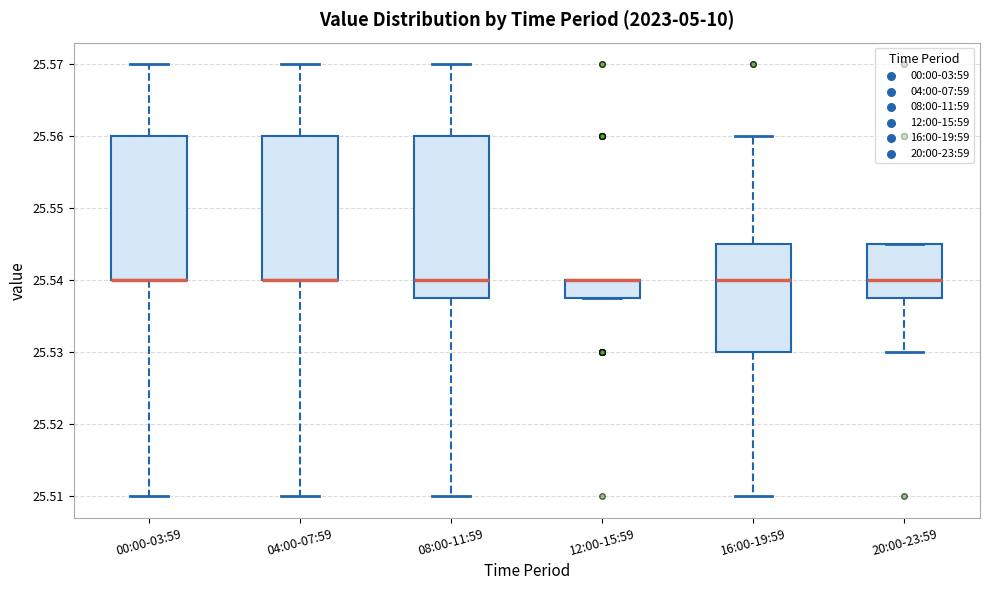

Reading left to right, read every box against the y-axis: the position of its median line, the range the box covers, and the ends of its whiskers. The values are not printed on the chart, so give them approximately, as read against the axis.

00:00-03:59: median 25.540 (drawn on the box's lower edge), box 25.540 to 25.560, whiskers 25.510 to 25.570
04:00-07:59: median 25.540 (drawn on the box's lower edge), box 25.540 to 25.560, whiskers 25.510 to 25.570
08:00-11:59: median 25.540, box 25.538 to 25.560, whiskers 25.510 to 25.570
12:00-15:59: median 25.540 (drawn on the box's upper edge), box 25.538 to 25.540, whiskers 25.538 to 25.540
16:00-19:59: median 25.540, box 25.530 to 25.545, whiskers 25.510 to 25.560
20:00-23:59: median 25.540, box 25.538 to 25.545, whiskers 25.530 to 25.545